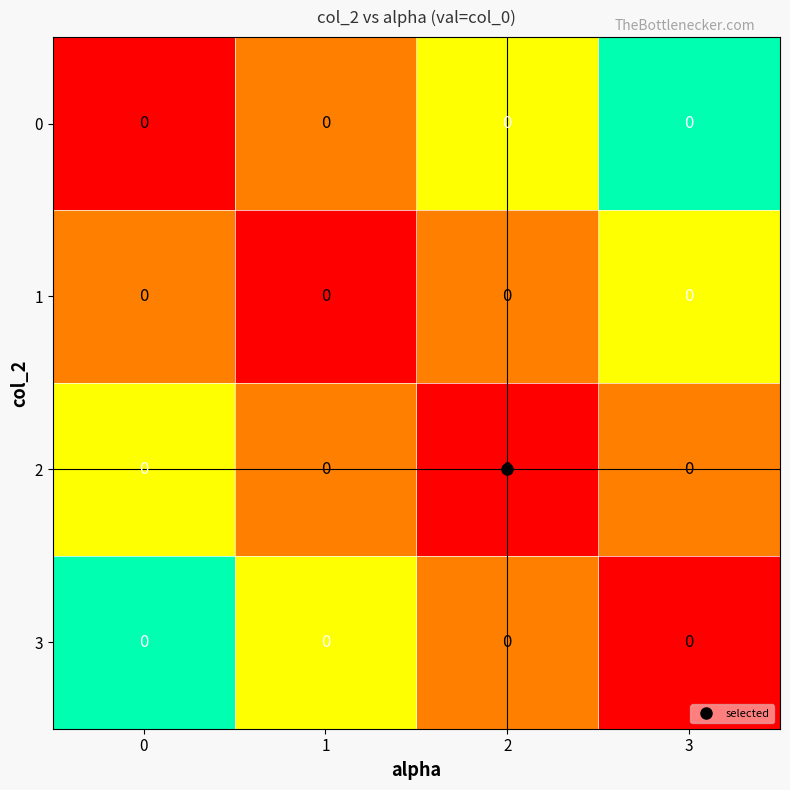

True or false: 3 has a value of 0.1 at 2.

False